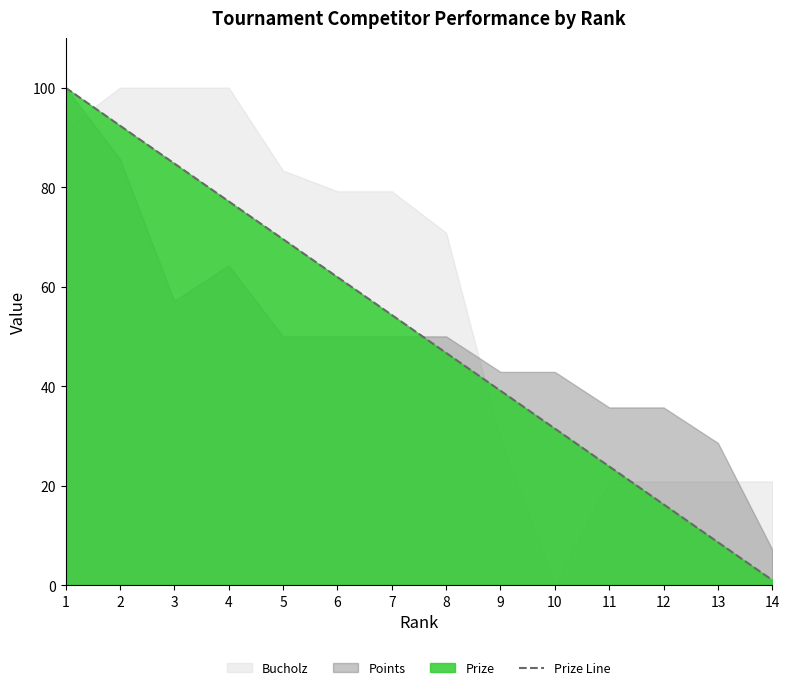

Where does the data first go above 54?

1